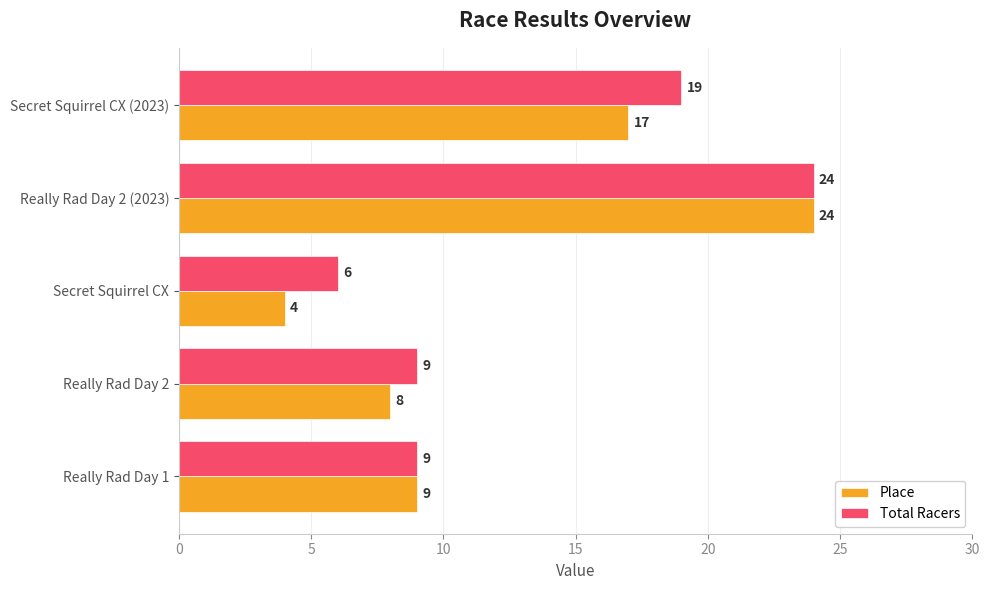

Between Really Rad Day 1 and Secret Squirrel CX (2023), which series saw the biggest shift?

Total Racers